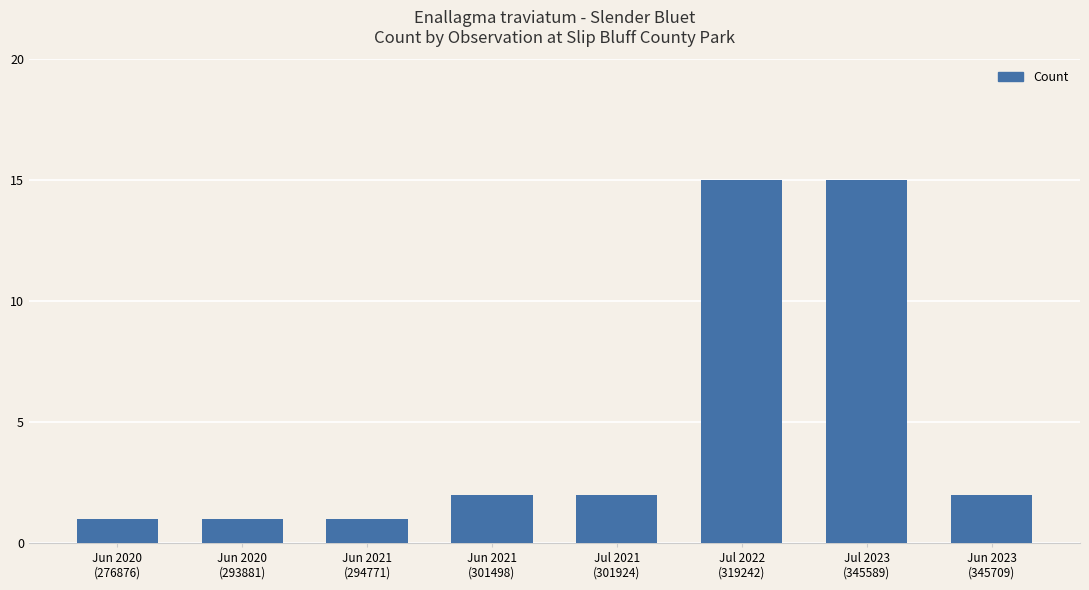

What is the ratio of the value at Jun 2020
(276876) to the value at Jun 2020
(293881)?

1.0